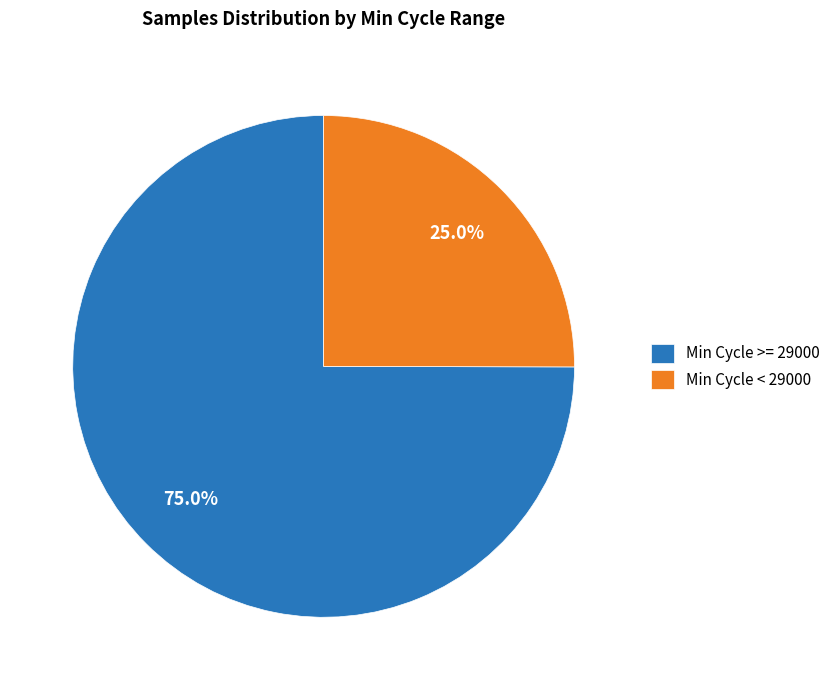

How many slices are in this pie chart?

2